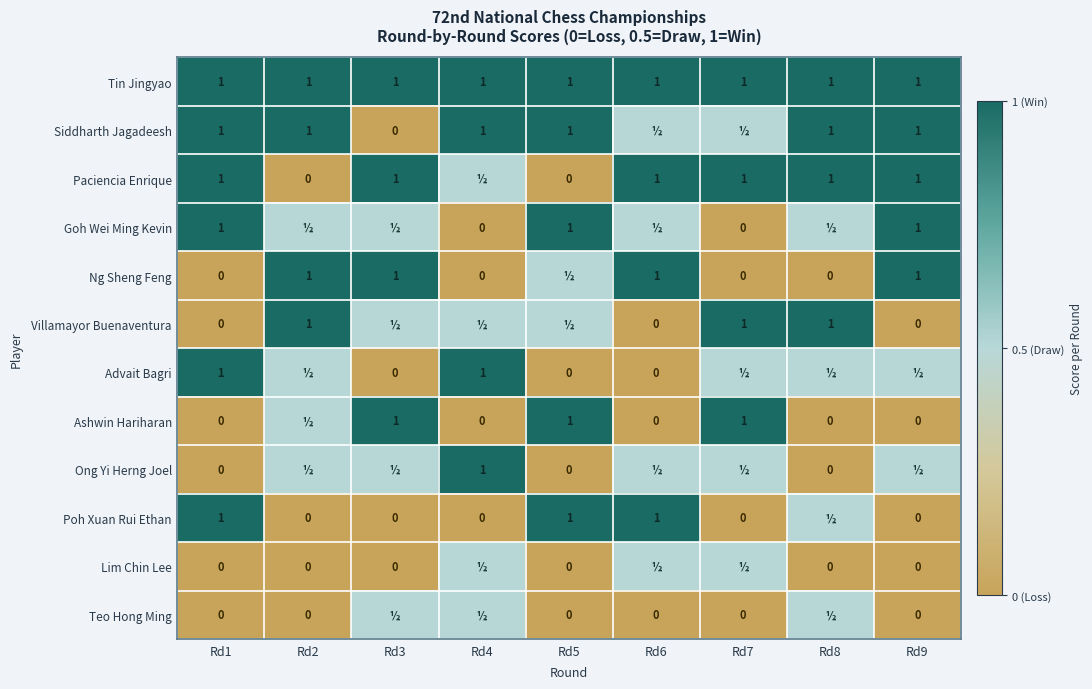

What is the difference between the Ashwin Hariharan values at Rd9 and Rd3?

1.0